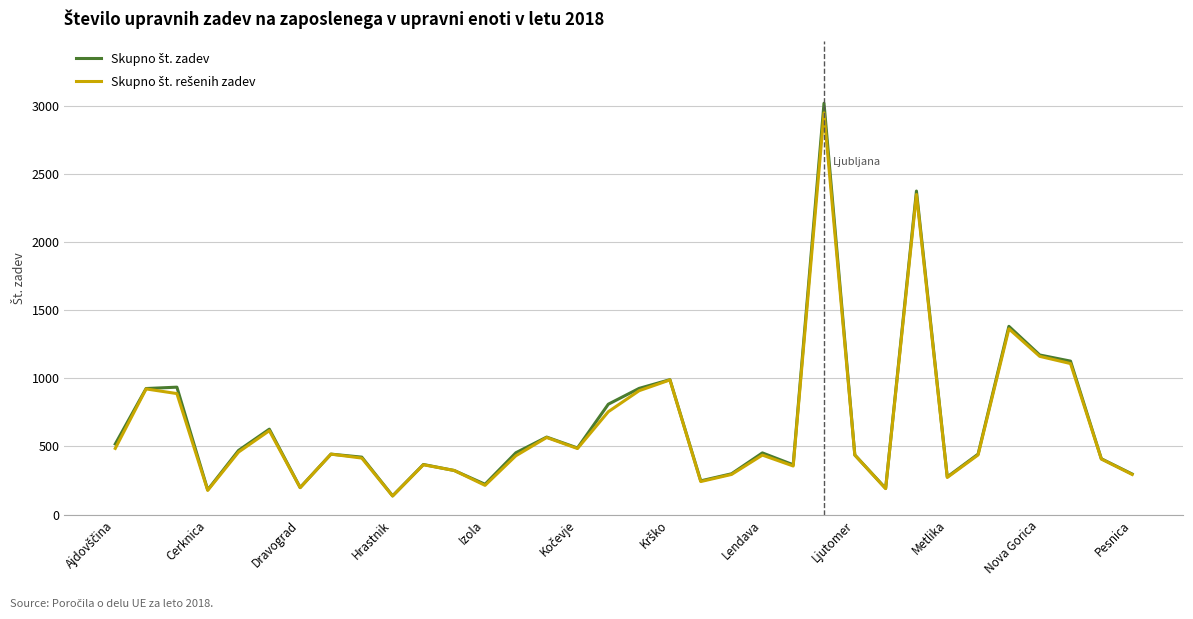

Rank the series by their average value, from lowest to highest.

Skupno št. rešenih zadev, Skupno št. zadev